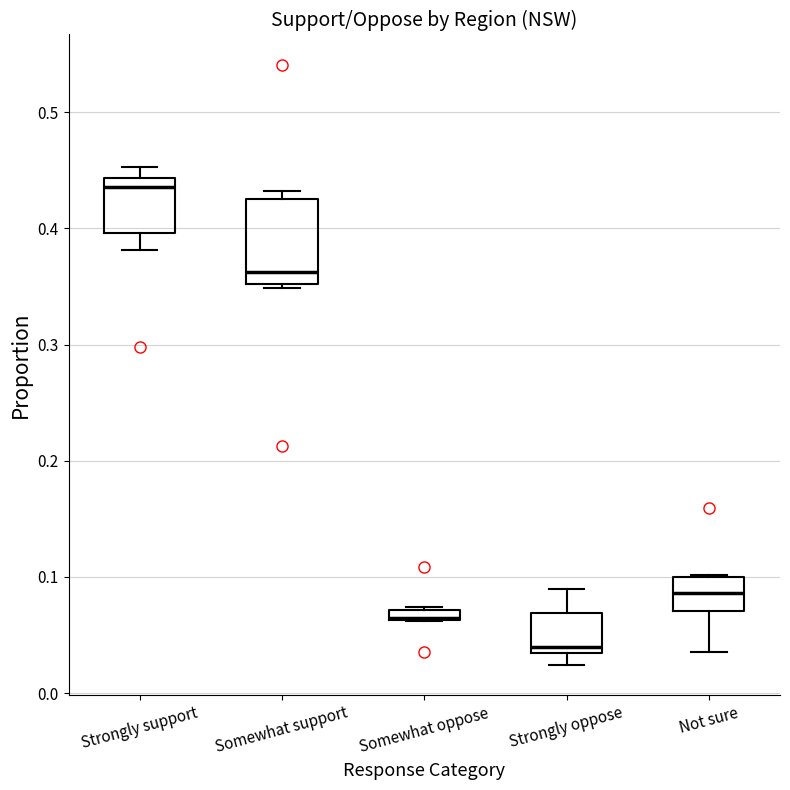

Comparing the boxes themselves (not the whiskers), which one is the tallest?

Somewhat support